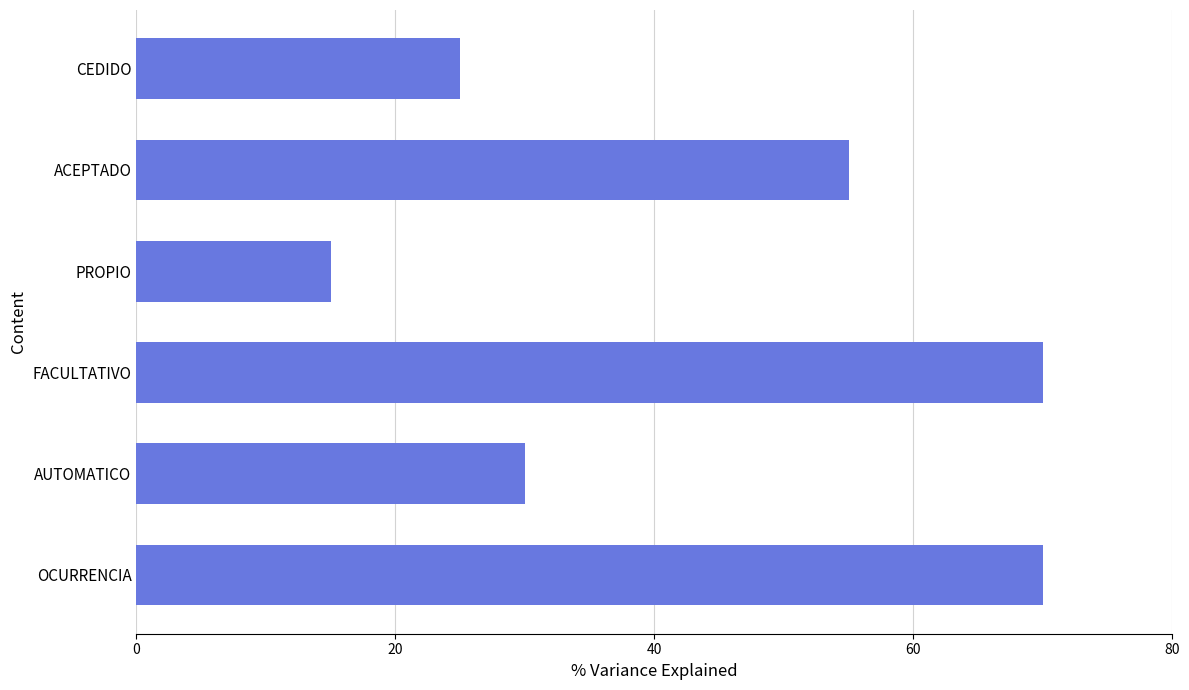

Are the bars grouped side by side (vs. stacked)?

No